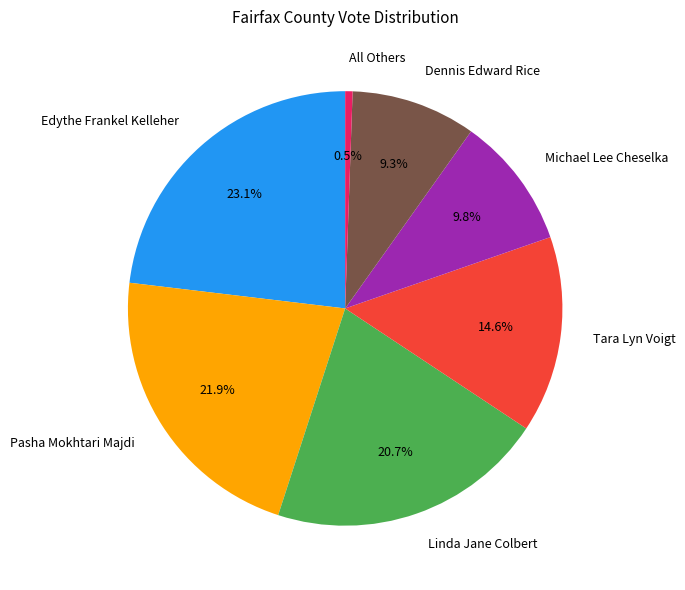

Approximately how many times larger is the value at Dennis Edward Rice compared to All Others?

17.0